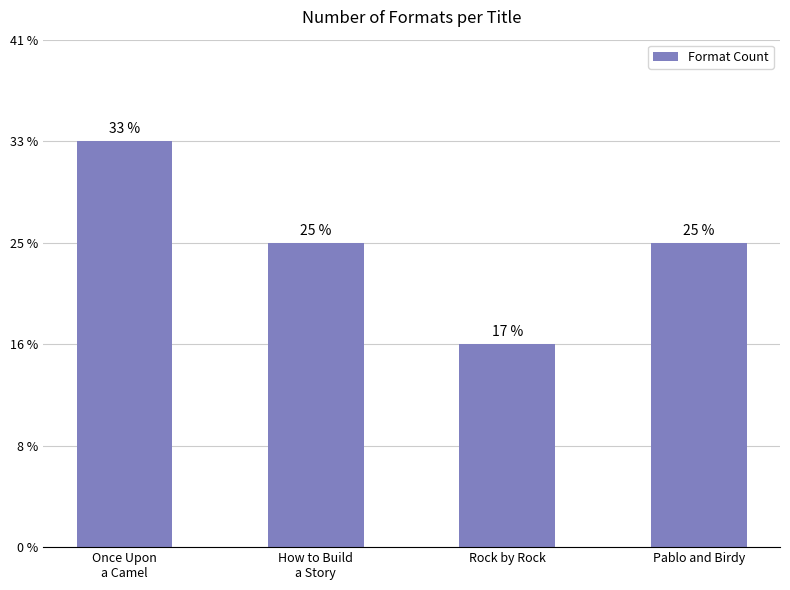

The value at Pablo and Birdy is 3. True or false?

True